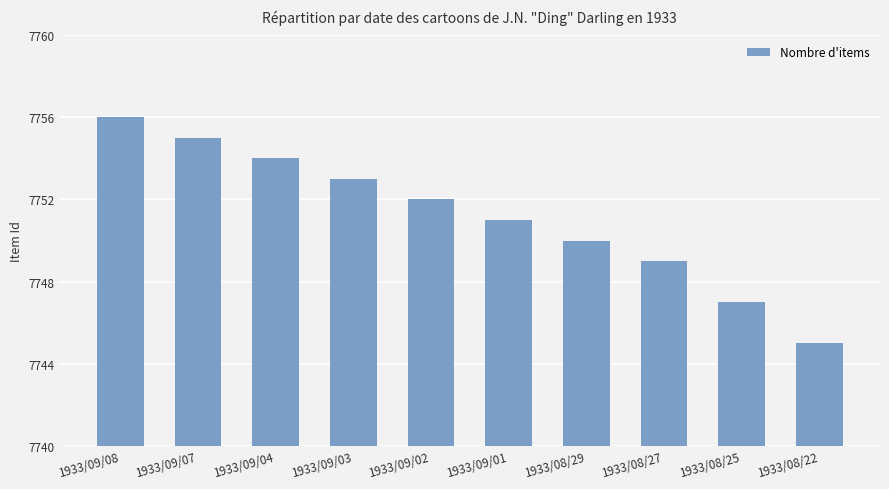

What position from the left is 1933/08/22?

10